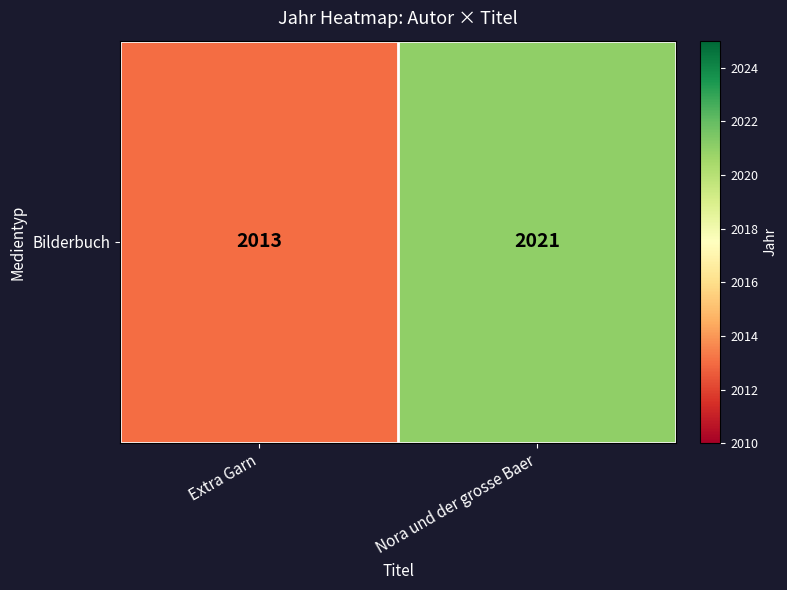

What is the change in value from Extra Garn to Nora und der grosse Baer?

+8